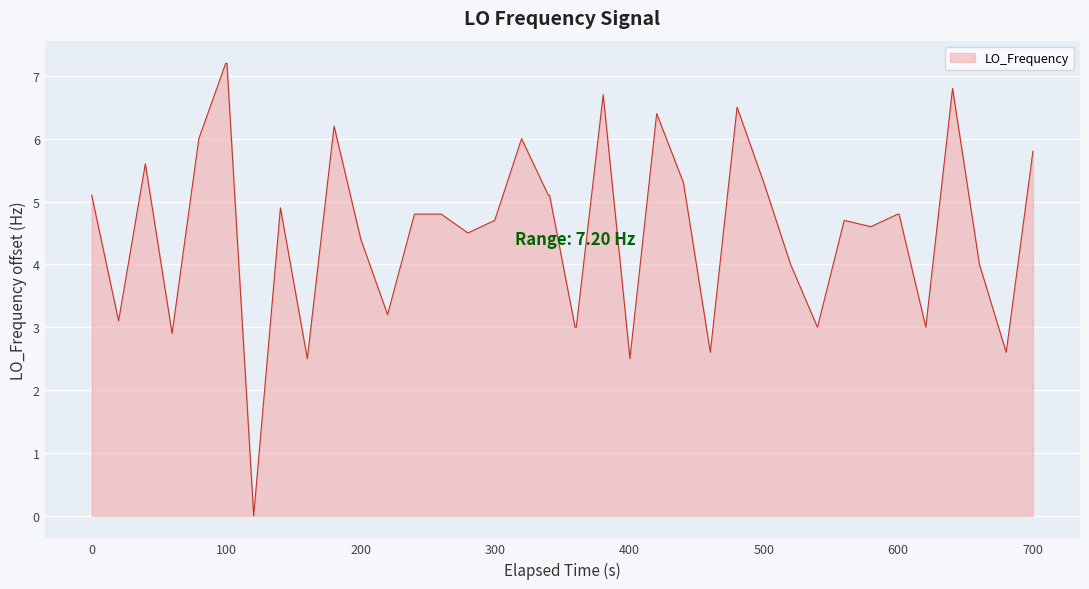

Does the chart display data point markers on the line(s)?

No